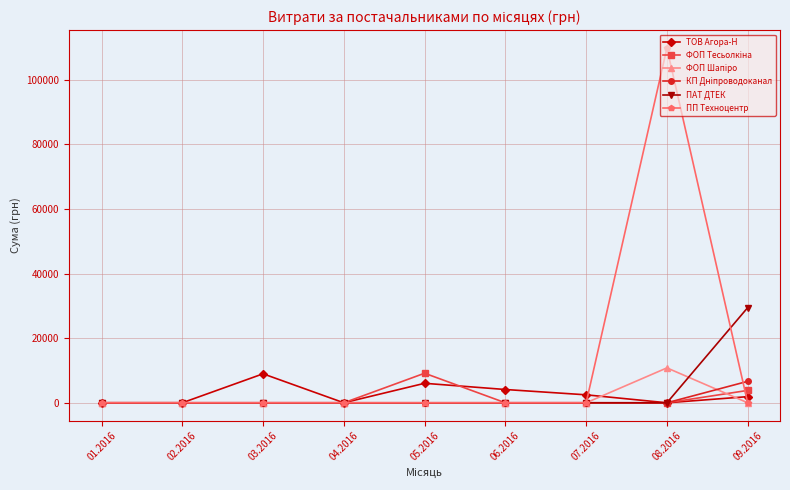

What is the greatest value displayed?

109857.0